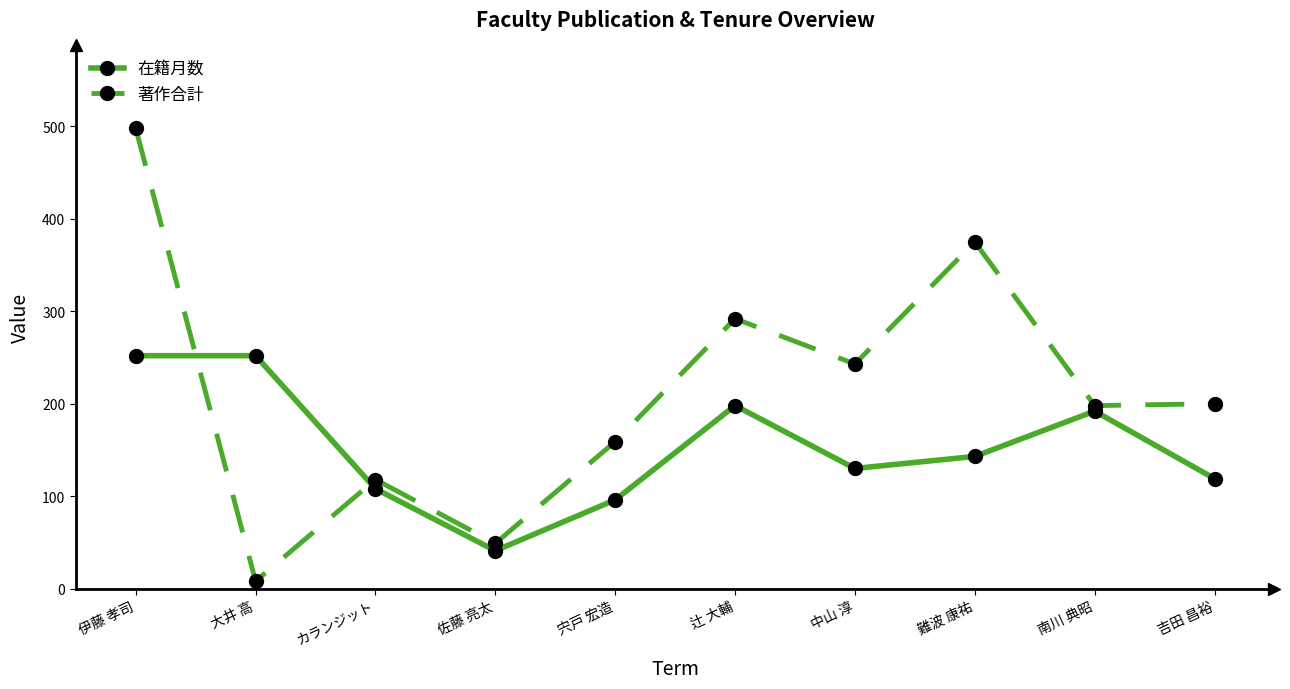

How many series are shown in this chart?

2